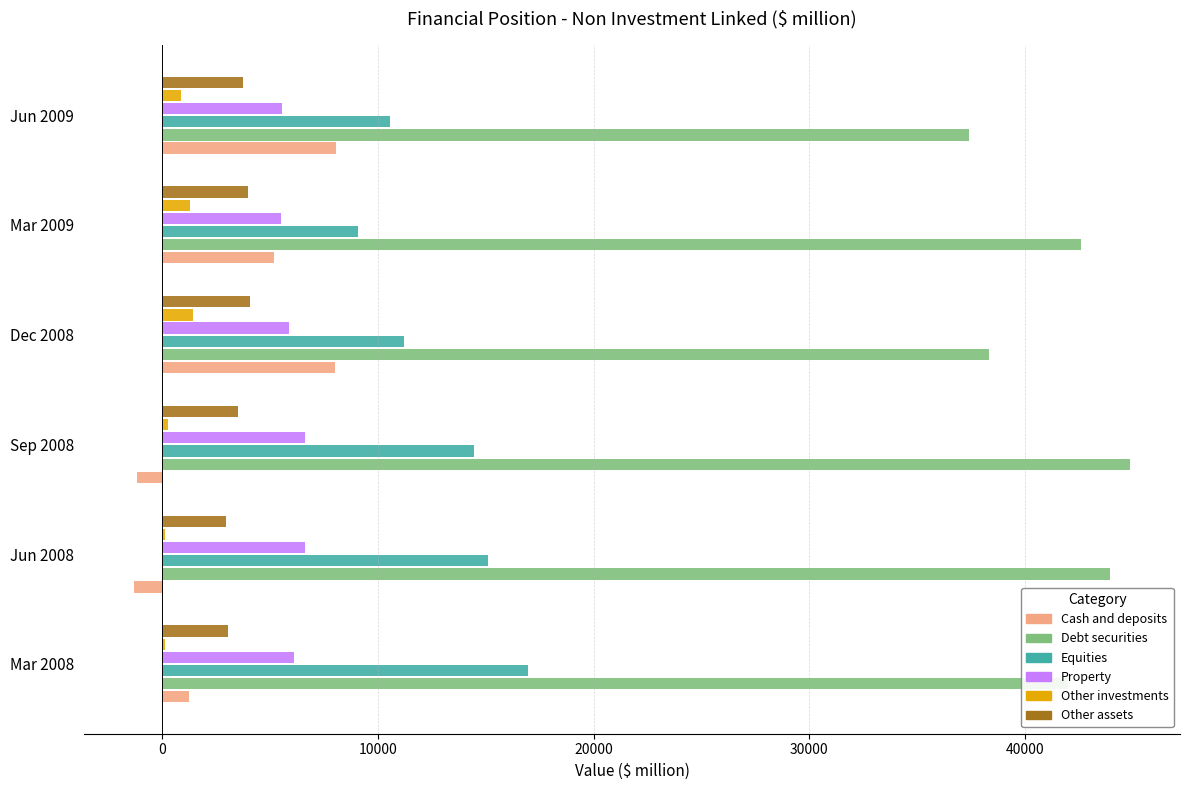

At which label does Equities reach its peak?

Mar 2008